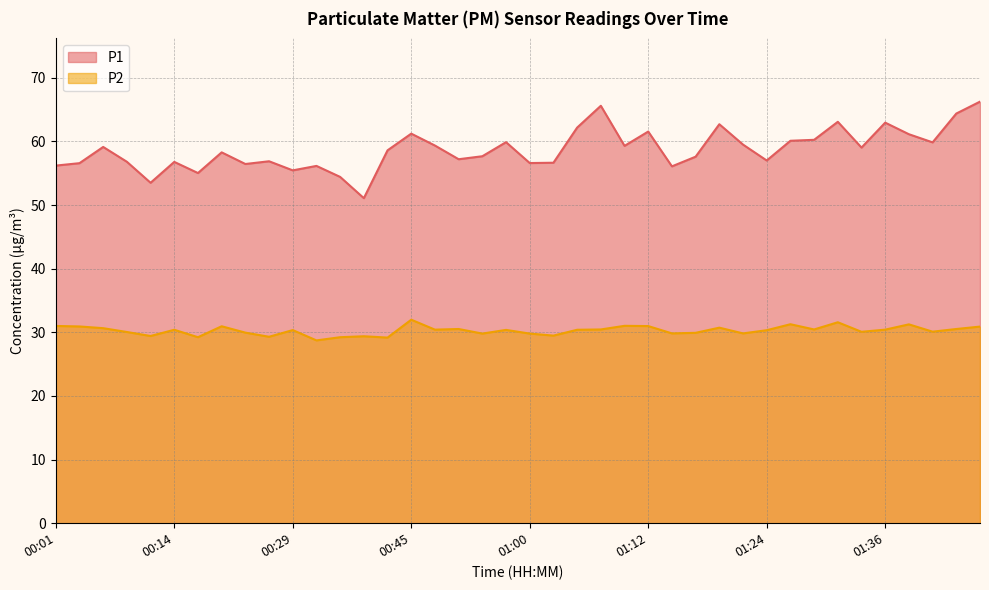

What is the label of the 17th point from the right?

01:07